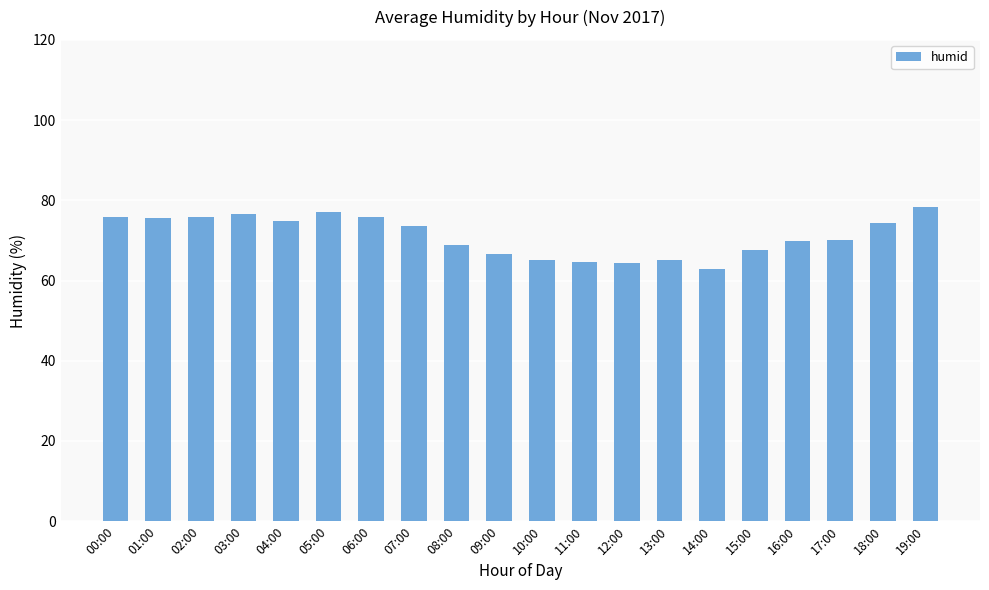

Are the bars horizontal?

No